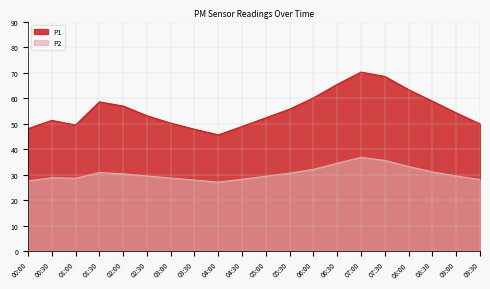

True or false: P1 and P2 intersect in this chart.

False